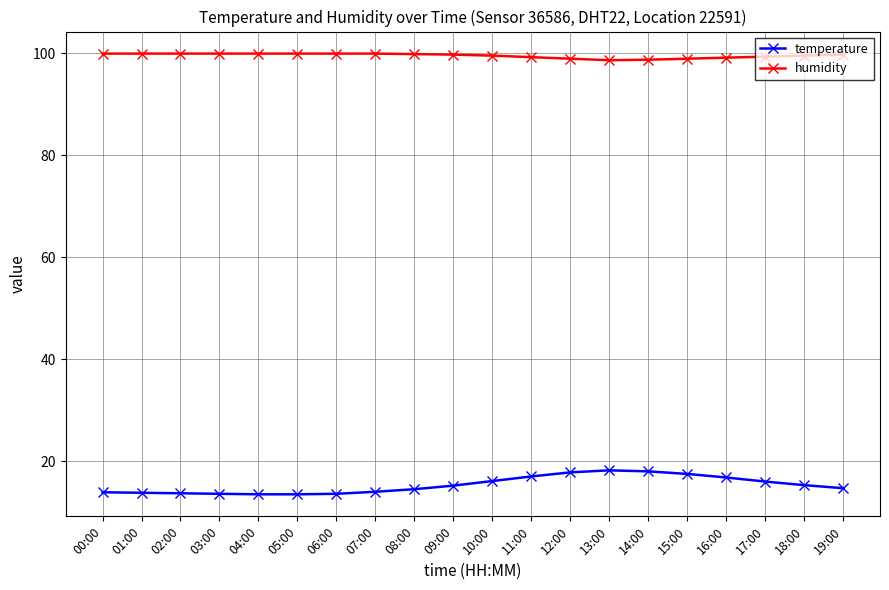

Rank the series by their maximum value, from highest to lowest.

humidity, temperature